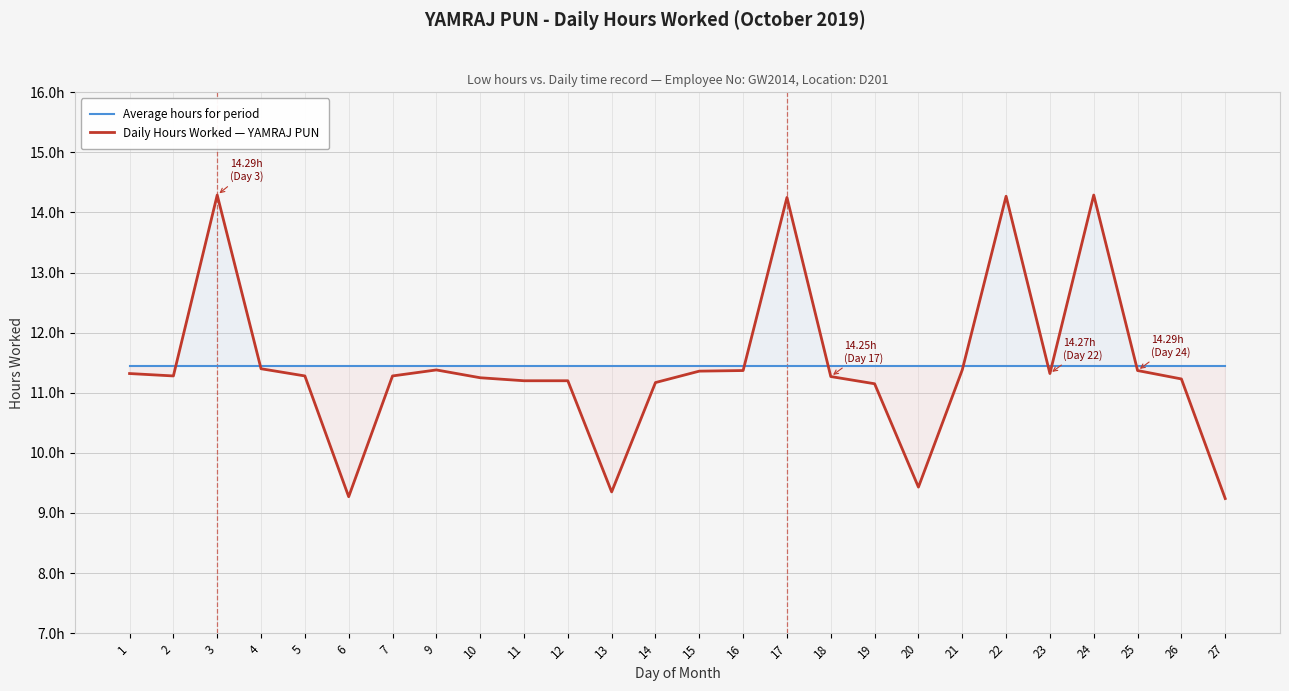

Reading left to right, transcribe all the data shown in this chart.

Average hours for period: 11.4	11.4	11.4	11.4	11.4	11.4	11.4	11.4	11.4	11.4	11.4	11.4	11.4	11.4	11.4	11.4	11.4	11.4	11.4	11.4	11.4	11.4	11.4	11.4	11.4	11.4
Daily Hours Worked — YAMRAJ PUN: 11.3	11.3	14.3	11.4	11.3	9.3	11.3	11.4	11.2	11.2	11.2	9.3	11.2	11.4	11.4	14.2	11.3	11.2	9.4	11.4	14.3	11.3	14.3	11.4	11.2	9.2